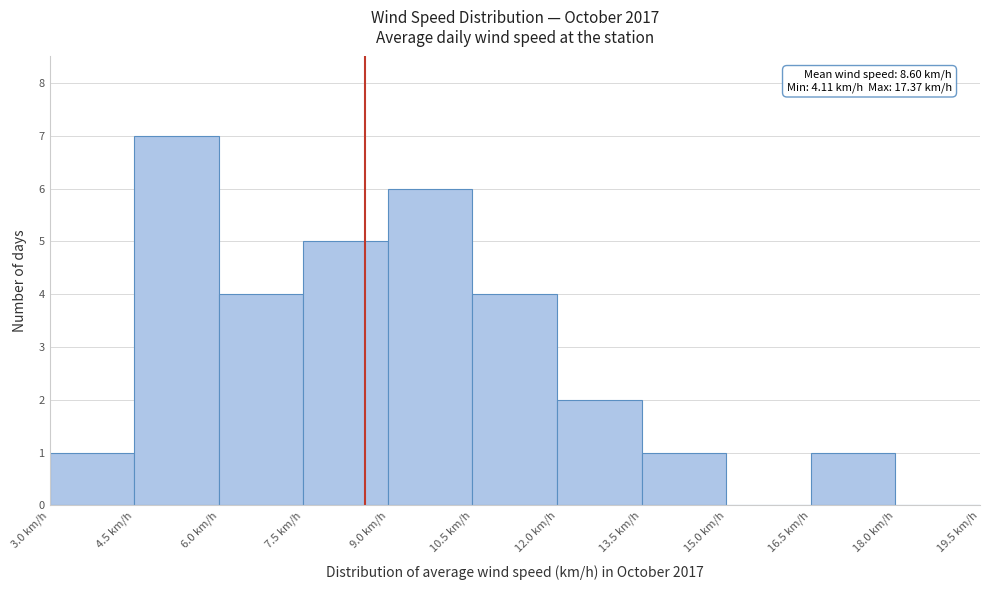

Over which range of the x-axis is the bar tallest?

4.5 to 6.0